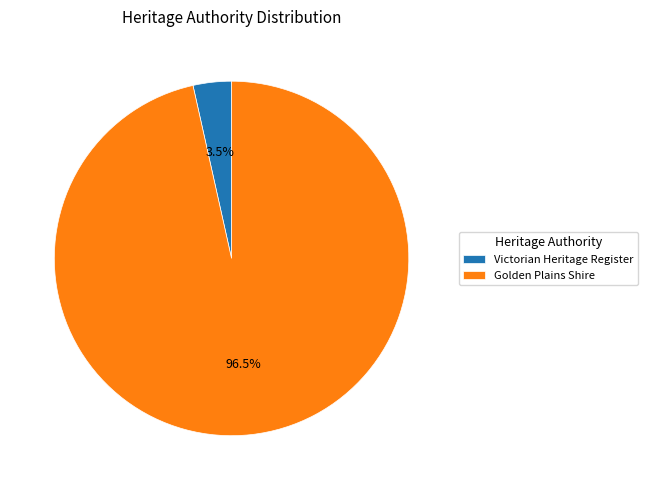

Between Victorian Heritage Register and Golden Plains Shire, which is larger?

Golden Plains Shire